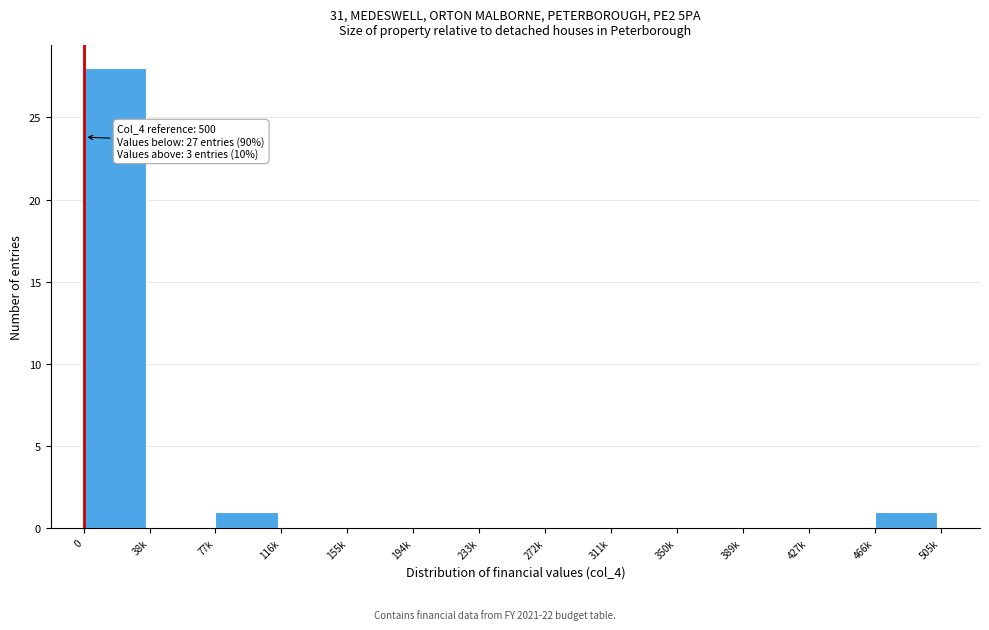

Reading left to right, what are all the values shown in this chart?

0=28	38k=0	77k=1	116k=0	155k=0	194k=0	233k=0	272k=0	311k=0	350k=0	389k=0	427k=0	466k=1